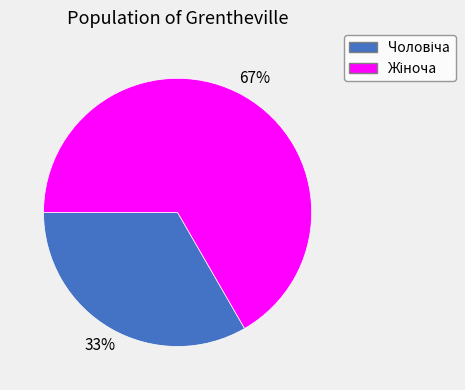

Count the number of slices in the pie.

2